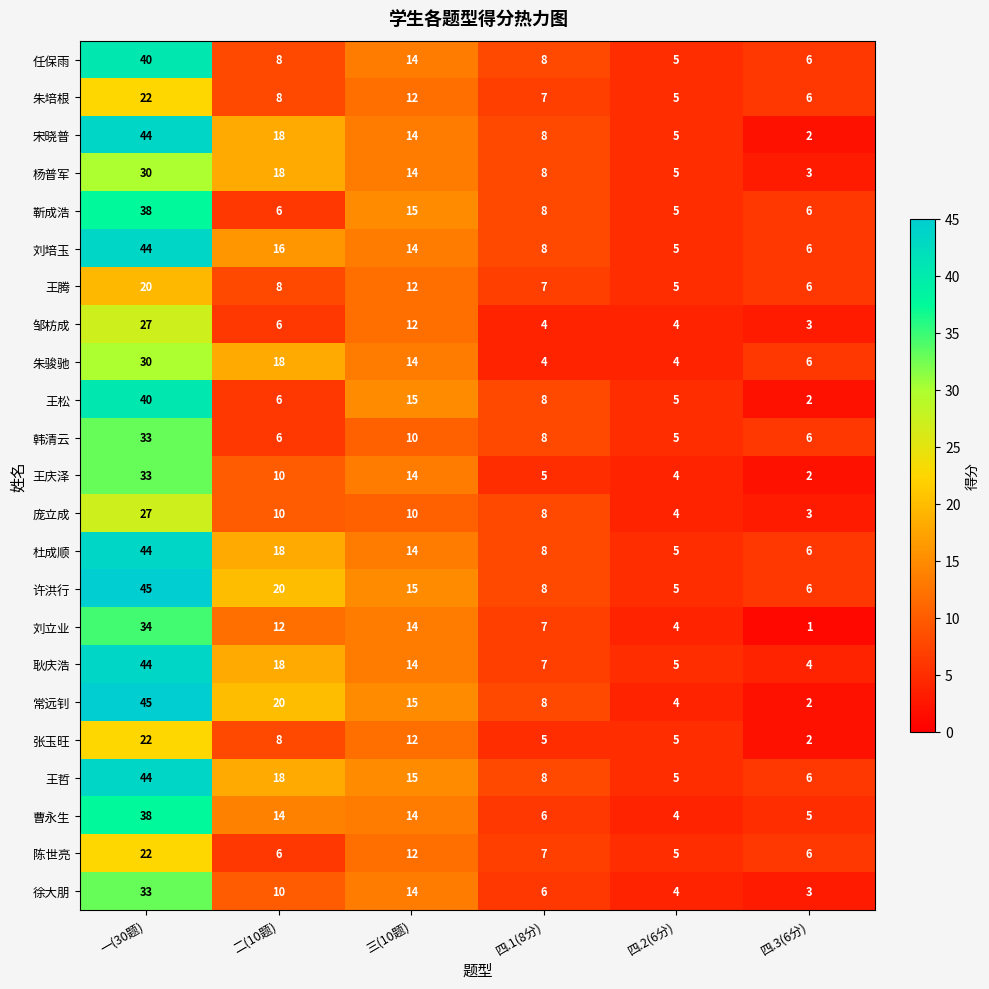

What is the total value across all series at 一(30题)?

799